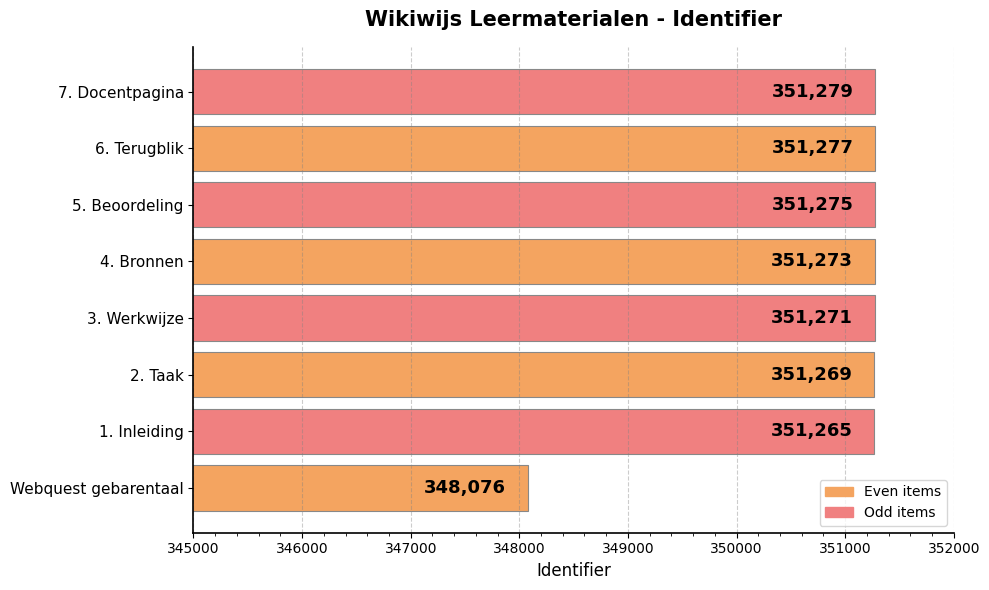

What is the difference between the second highest and second lowest values?

12